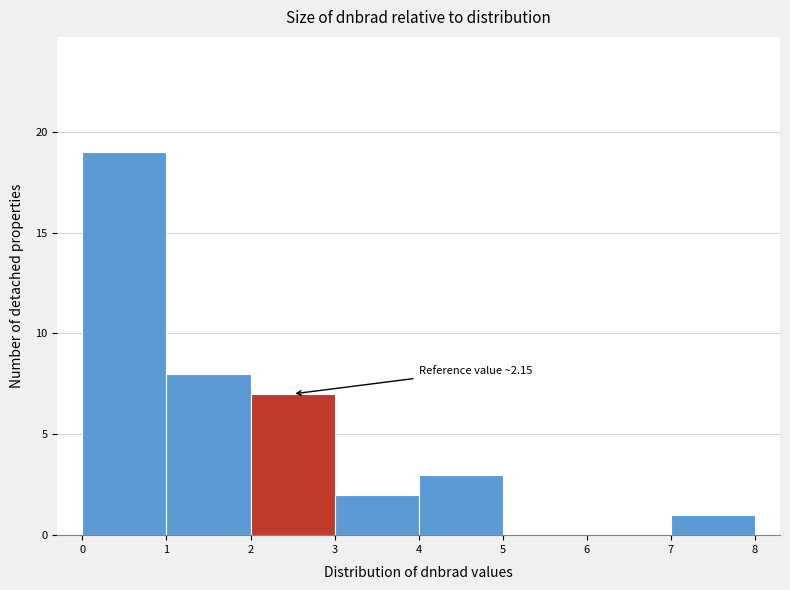

Over which range of the x-axis is the bar tallest?

0 to 1